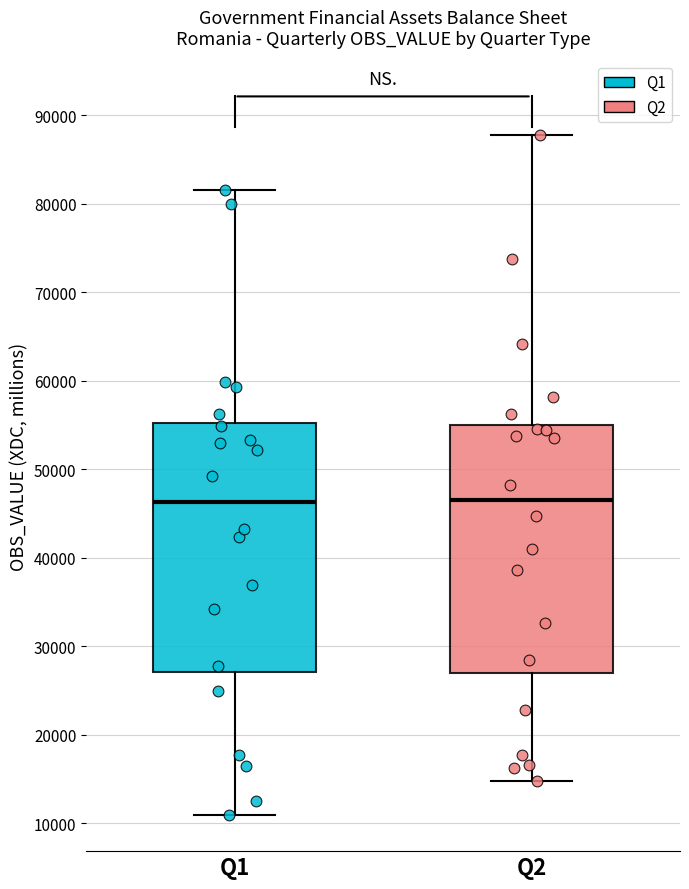

Reading left to right, transcribe this box plot: for each box, give where its median line is, the range the box spans, and where its two whiskers end, as read against the y-axis. The values are not printed on the chart, so give them approximately, as read against the axis.

Q1: median 46000, box 27000 to 55000, whiskers 11000 to 82000
Q2: median 46000, box 27000 to 55000, whiskers 15000 to 88000